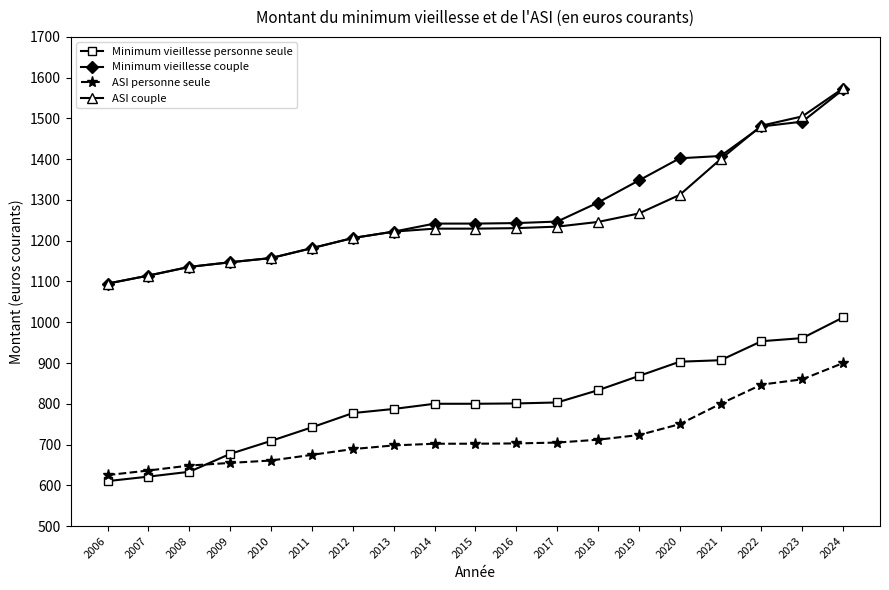

How many lines are shown in the chart?

4